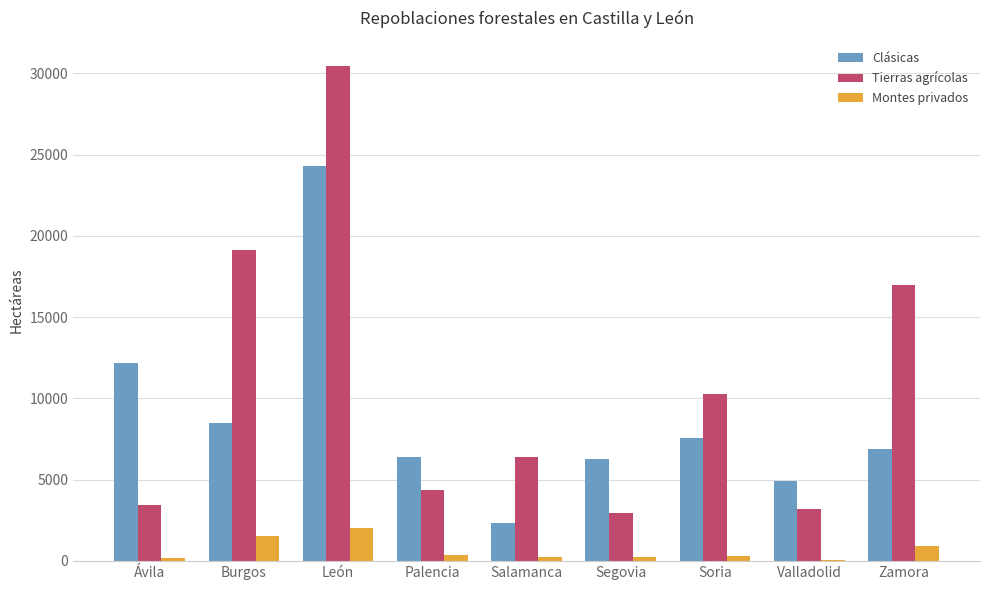

The value of Clásicas at Zamora is 4761. True or false?

False